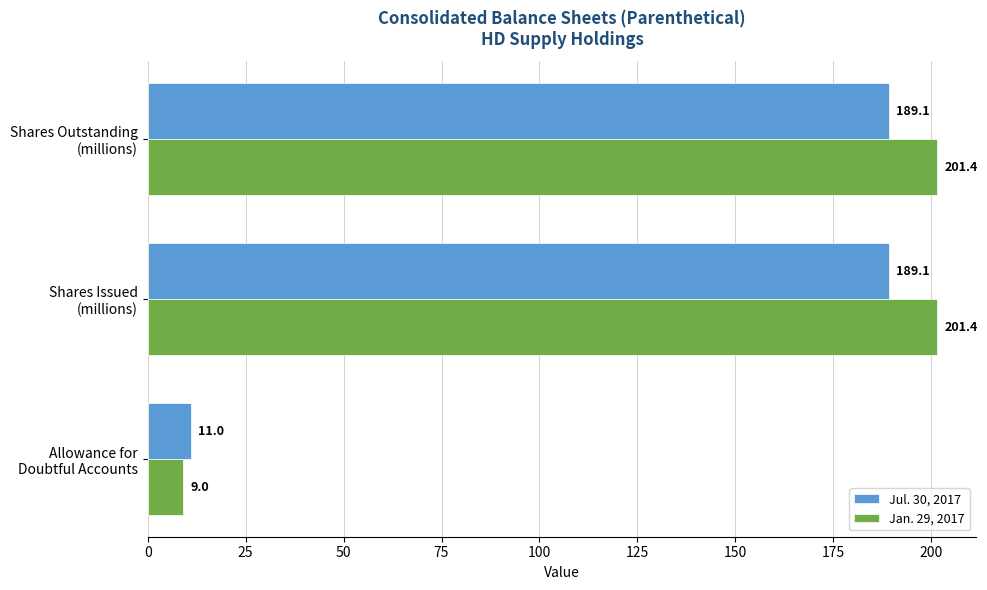

Rank the series by their maximum value, from highest to lowest.

Jan. 29, 2017, Jul. 30, 2017